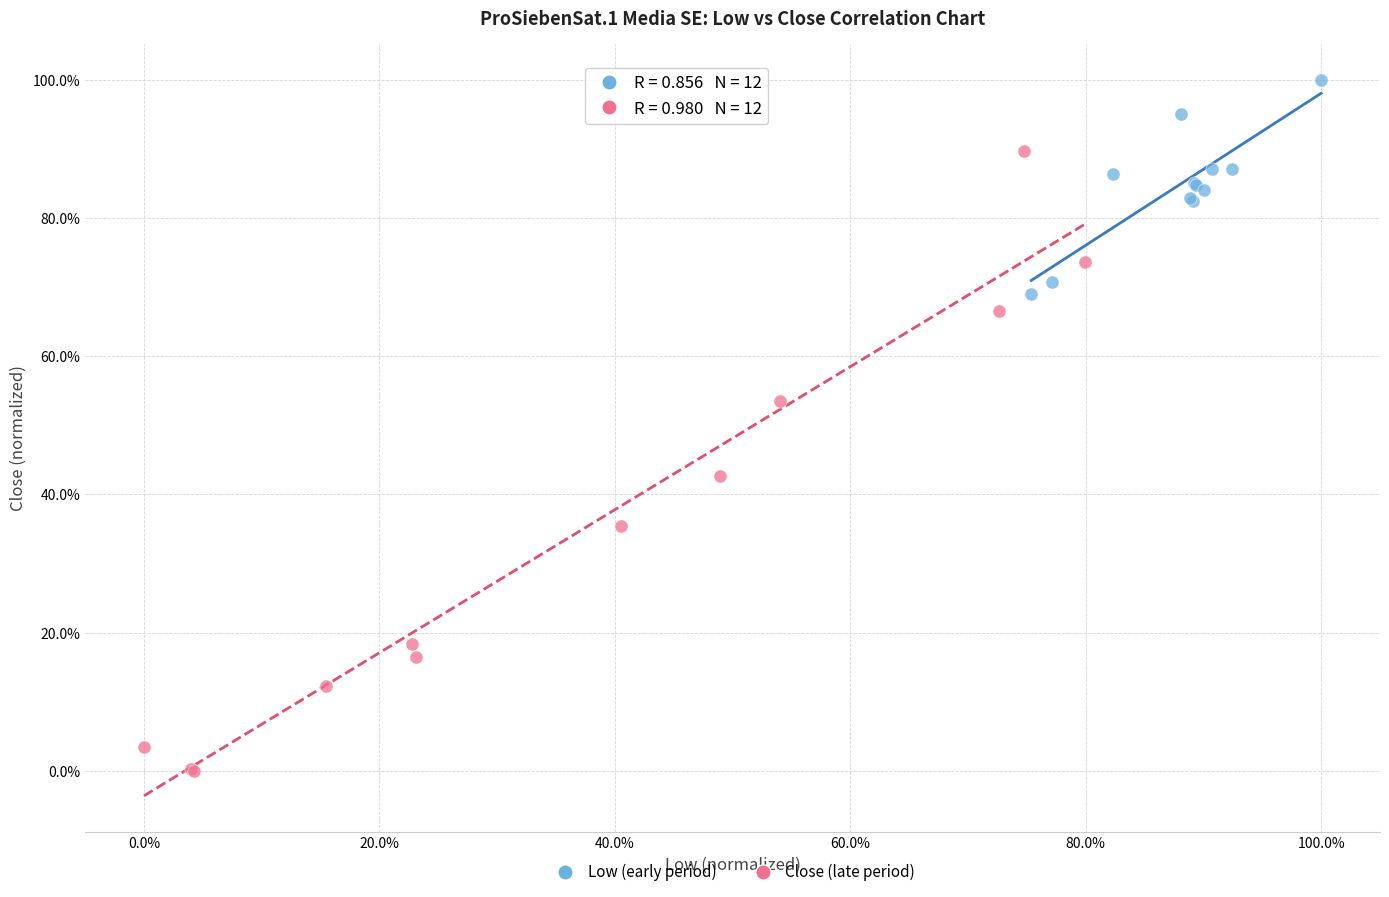

What are all the series names shown in the legend?

Low (early period), Close (late period)